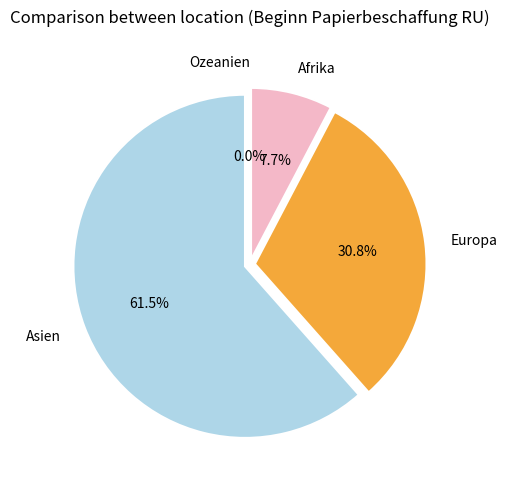

Is it true that Ozeanien is 1% of the pie?

False